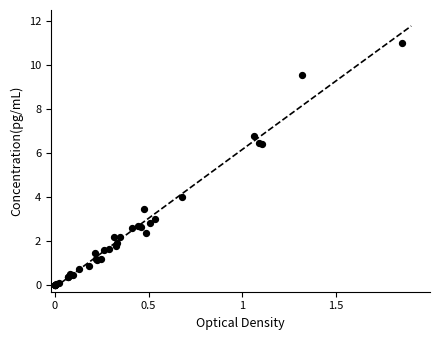

What Y value in the scatter plot is closest to 5?

4.0